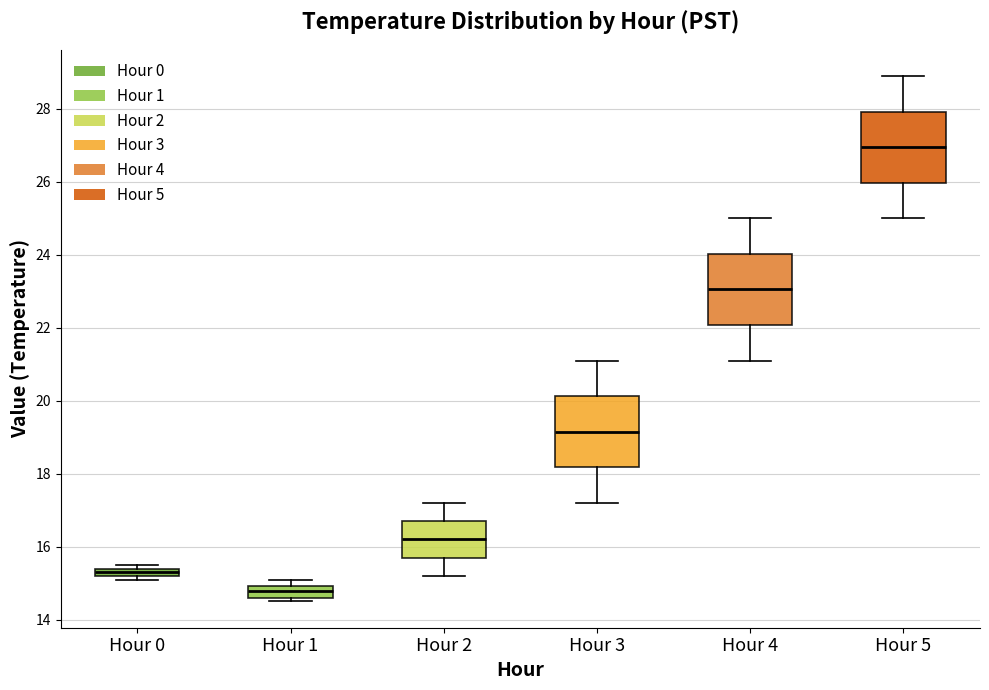

Which box's median line is the highest?

Hour 5